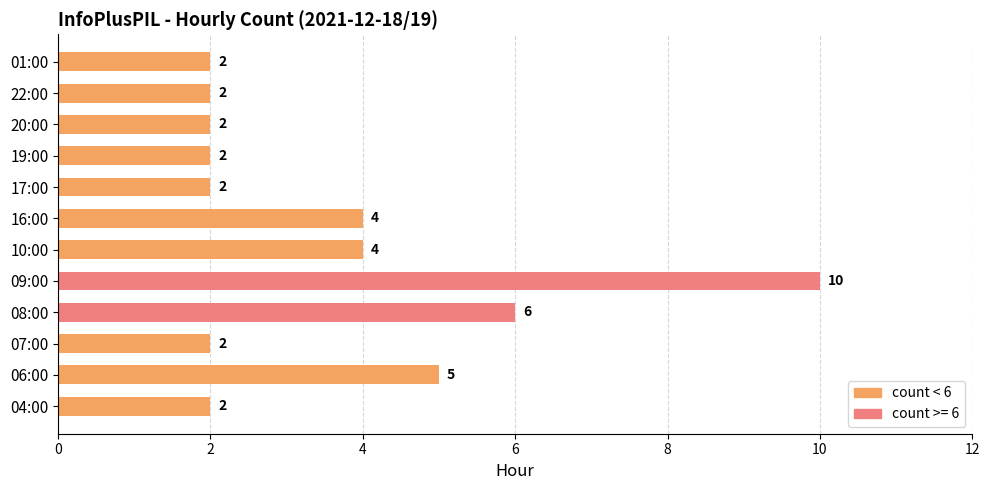

What is the difference between the maximum and minimum values?

8